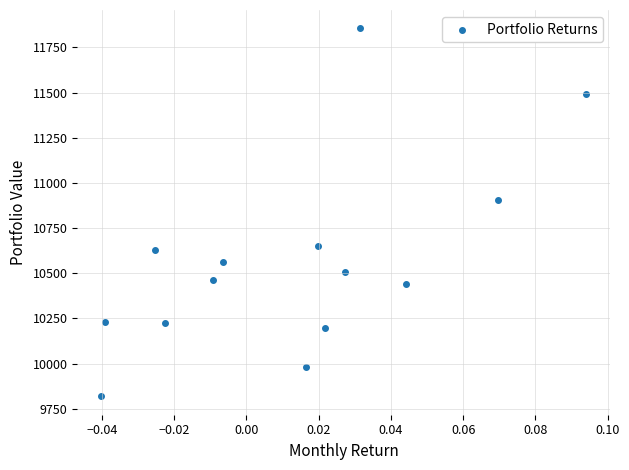

What Y value in the scatter plot is closest to 10836?

10906.2